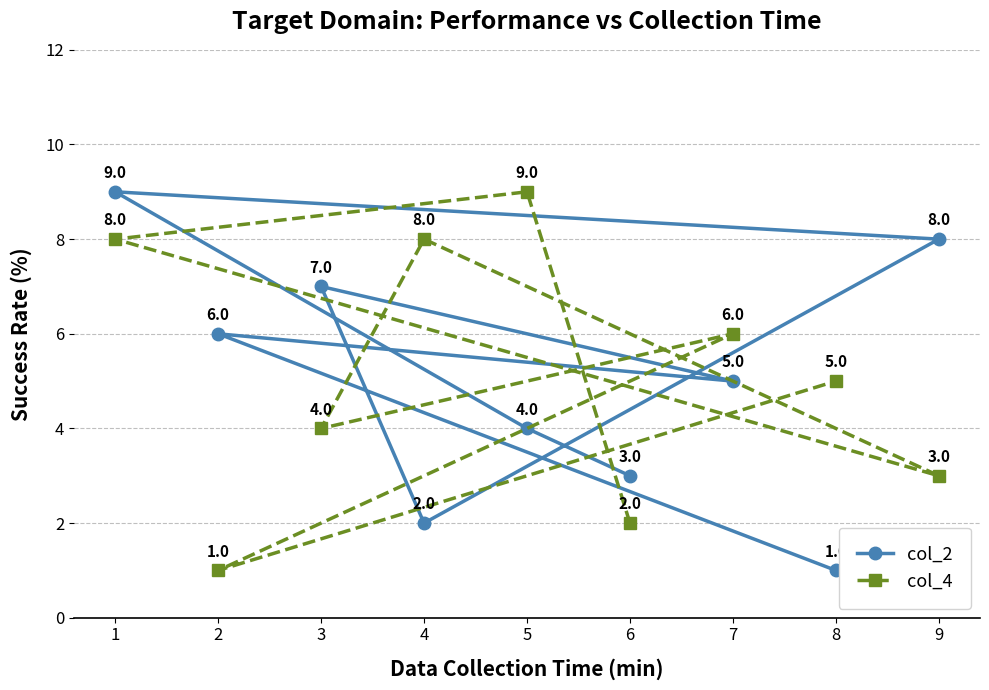

Read the col_2 value at 1.

9